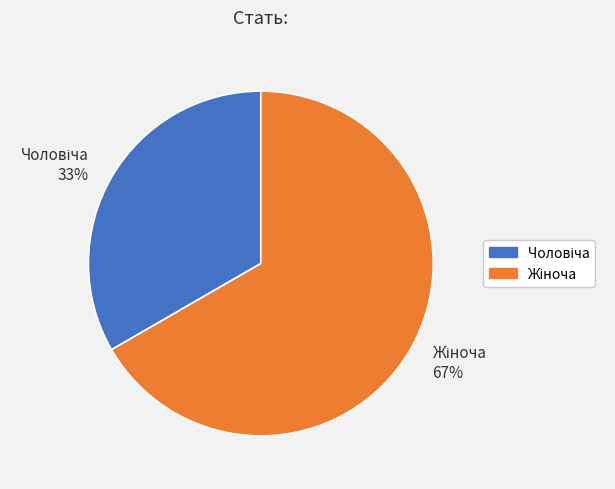

Is there a majority slice in this chart?

Yes